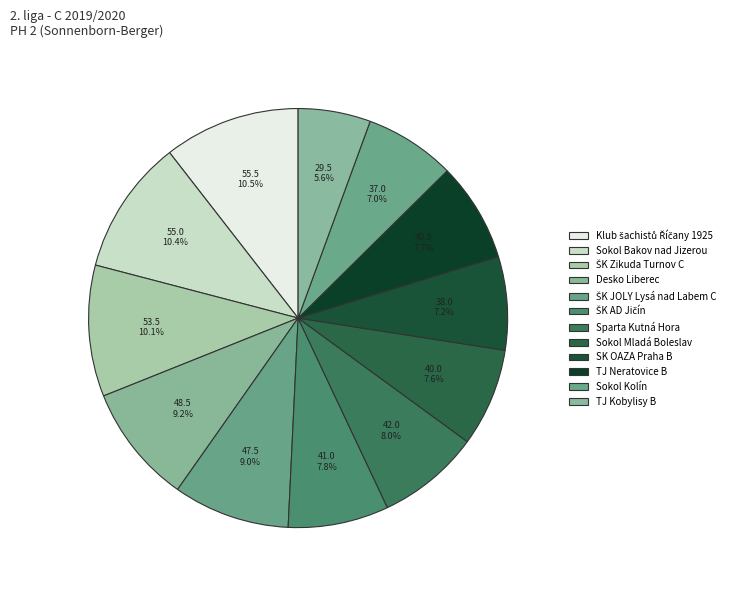

Is the sum of SK OAZA Praha B and Desko Liberec greater than half?

No